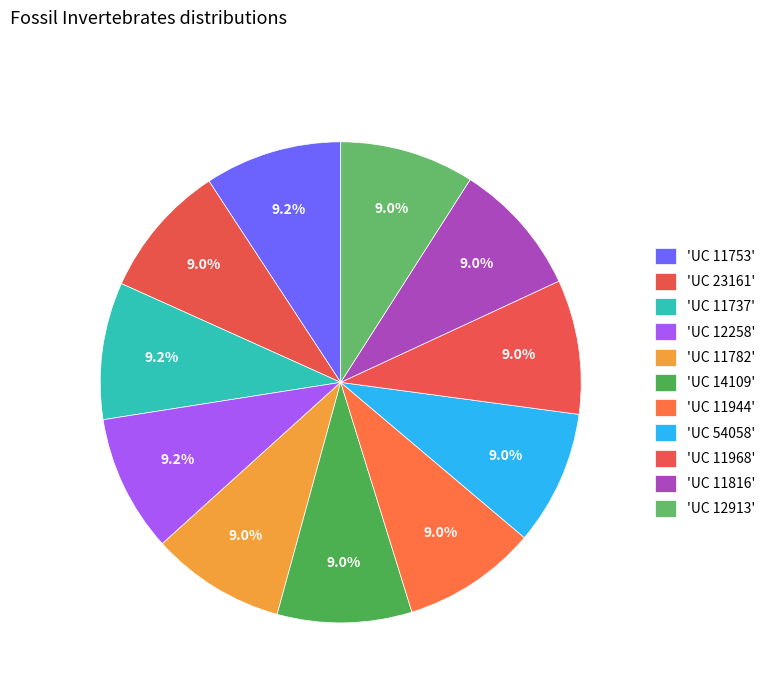

How many slices are in this pie chart?

11